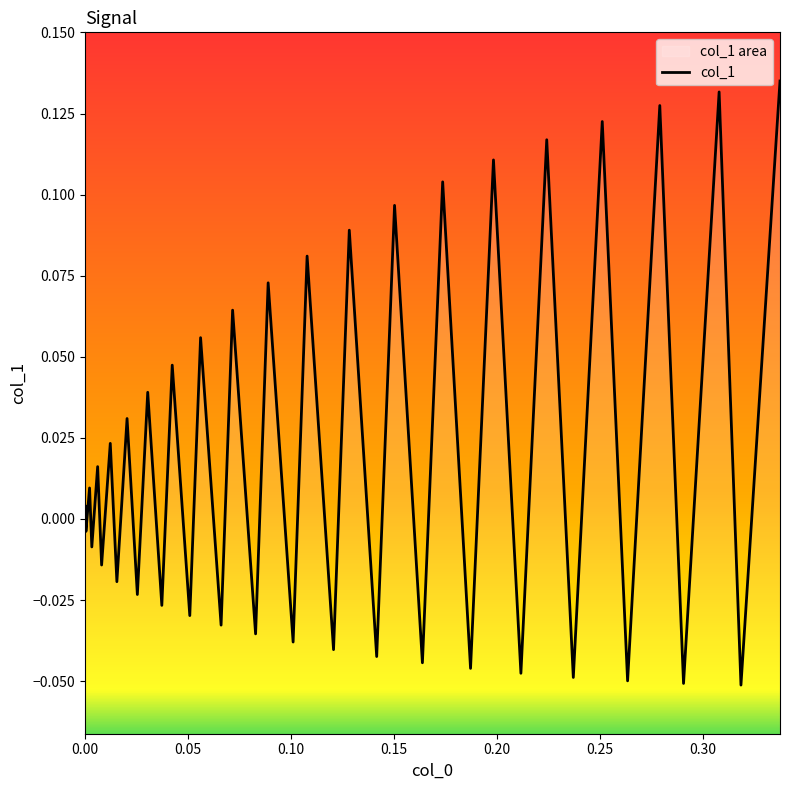

What is the maximum value shown in the chart?

0.1